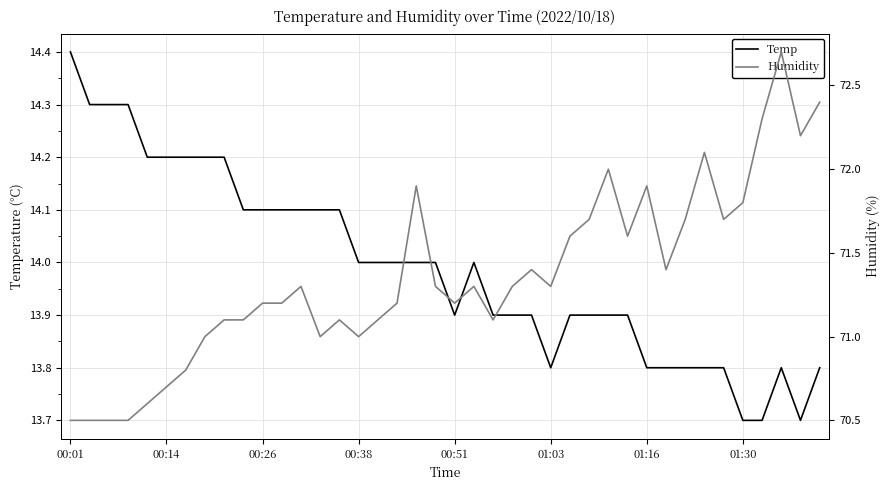

Reading right to left, list all the values displayed in this chart.

Temp: 13.8	13.7	13.8	13.7	13.7	13.8	13.8	13.8	13.8	13.8	13.9	13.9	13.9	13.9	13.8	13.9	13.9	13.9	14.0	13.9	14.0	14.0	14.0	14.0	14.0	14.1	14.1	14.1	14.1	14.1	14.1	14.2	14.2	14.2	14.2	14.2	14.3	14.3	14.3	14.4
Humidity: 72.4	72.2	72.7	72.3	71.8	71.7	72.1	71.7	71.4	71.9	71.6	72.0	71.7	71.6	71.3	71.4	71.3	71.1	71.3	71.2	71.3	71.9	71.2	71.1	71.0	71.1	71.0	71.3	71.2	71.2	71.1	71.1	71.0	70.8	70.7	70.6	70.5	70.5	70.5	70.5